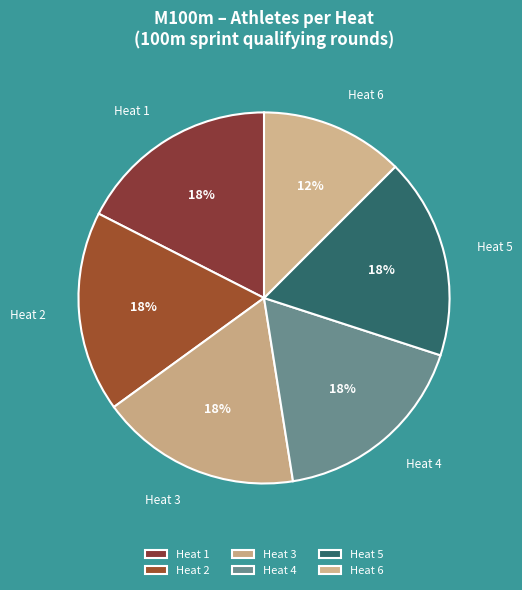

To the nearest percent, what percentage of the pie is Heat 5?

17%